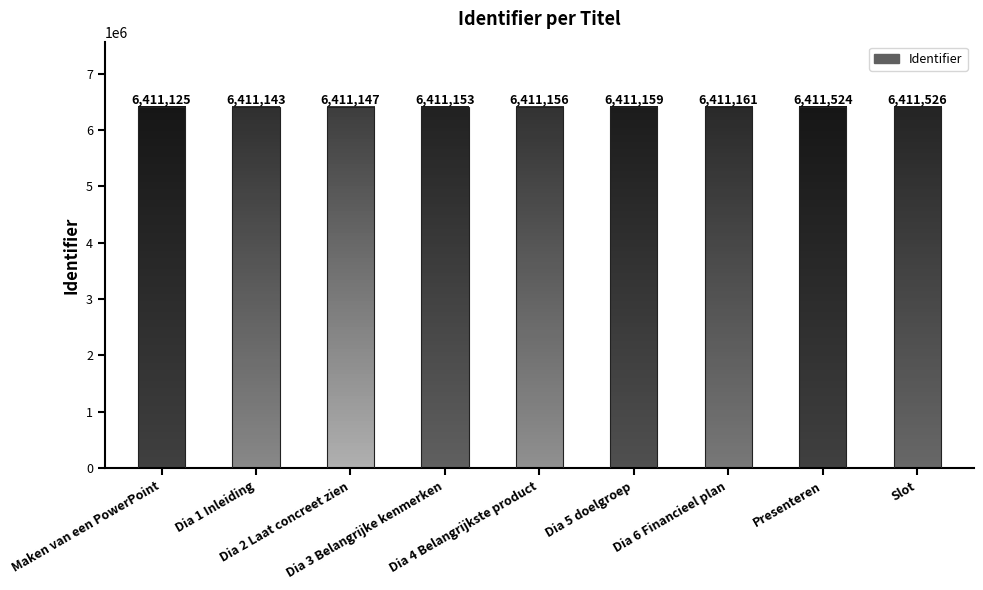

What is the label of the 4th bar from the right?

Dia 5 doelgroep